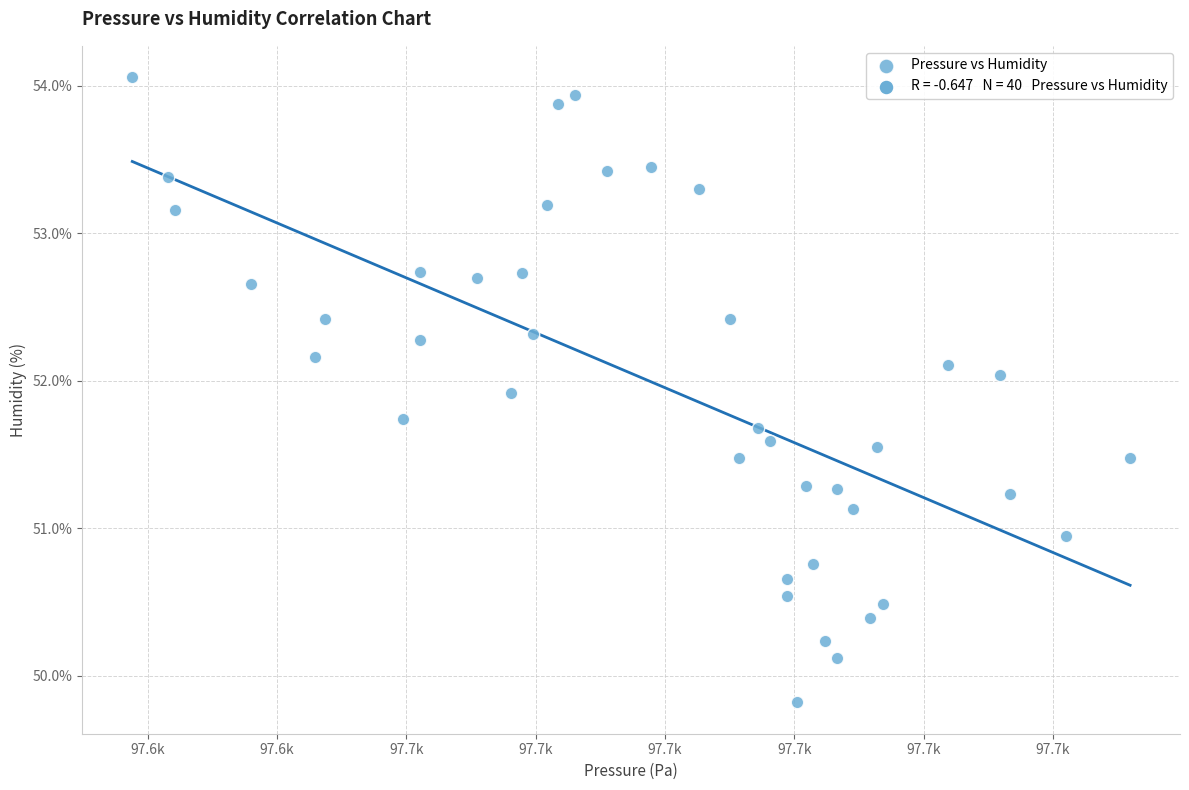

What is the range of Y values (max minus min)?

4.2